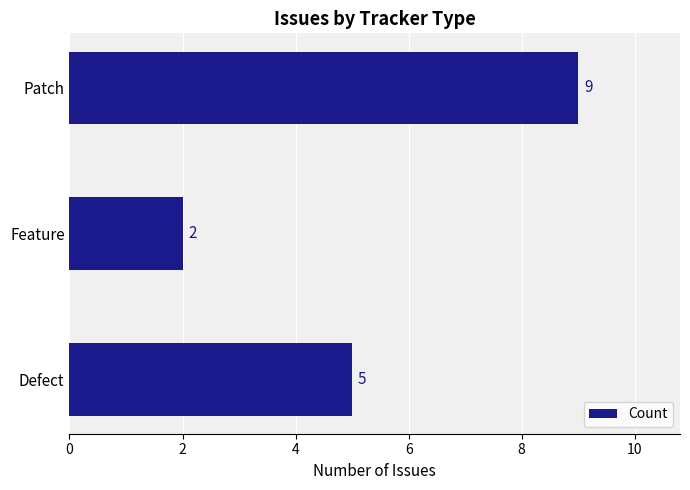

The chart shows a value of 9 at Patch. True or false?

True